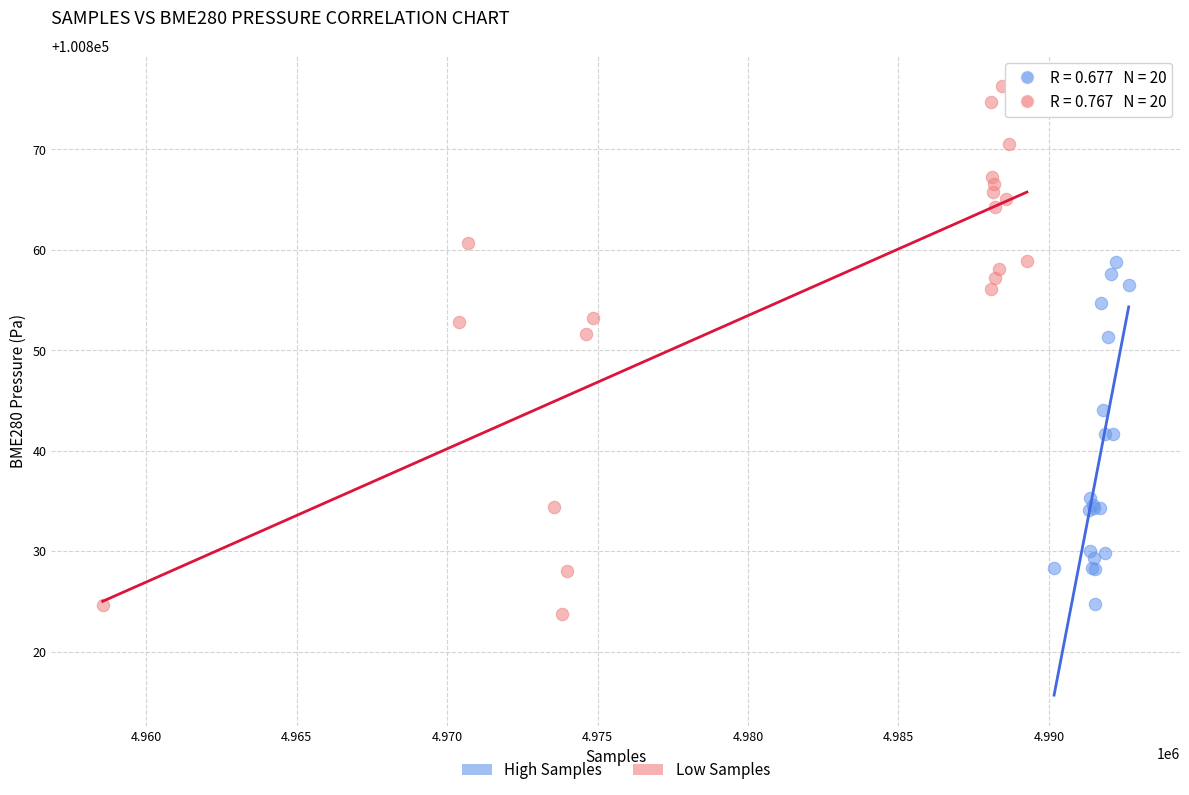

Which series contains the highest Y value?

Low Samples